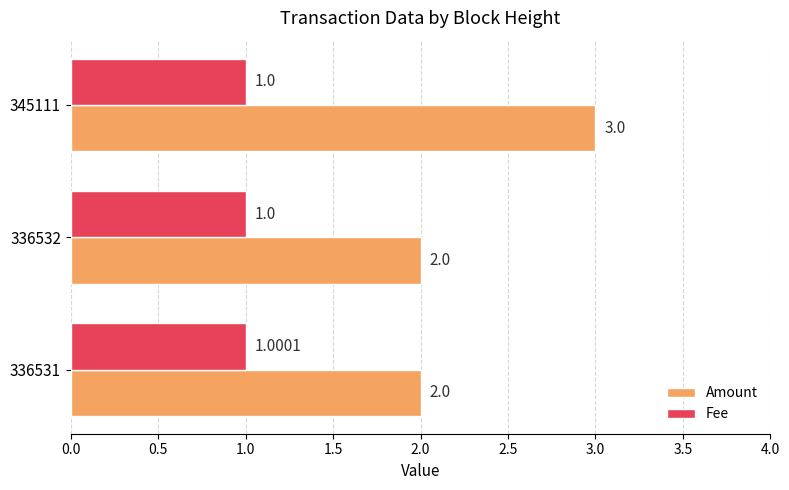

Which series has the largest total across all categories?

Amount